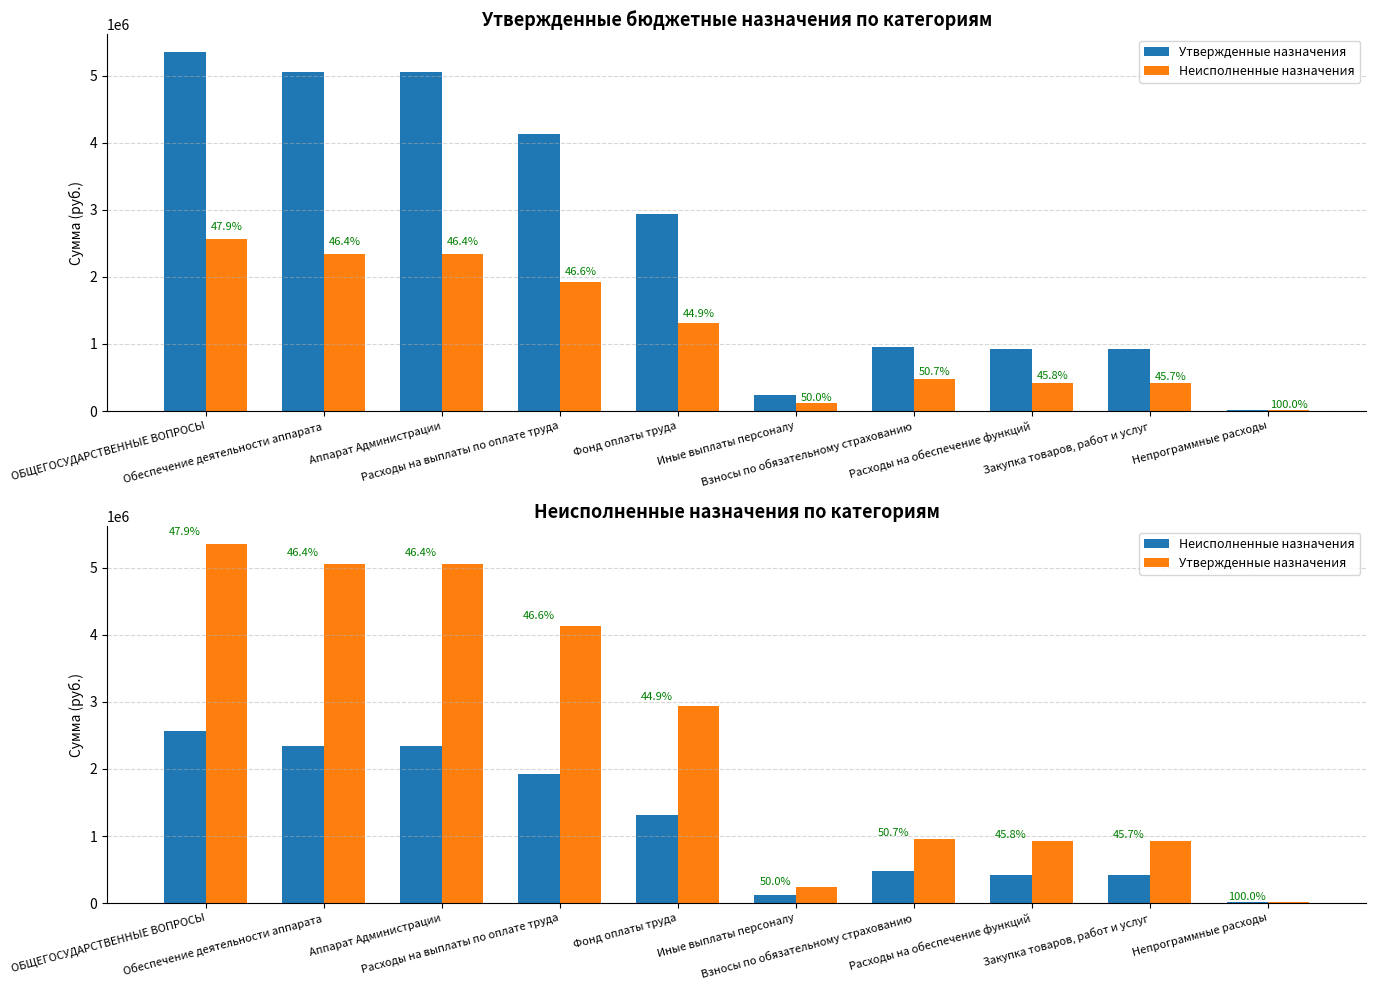

True or false: Утвержденные назначения has a value of 1692257.8 at Взносы по обязательному страхованию.

False